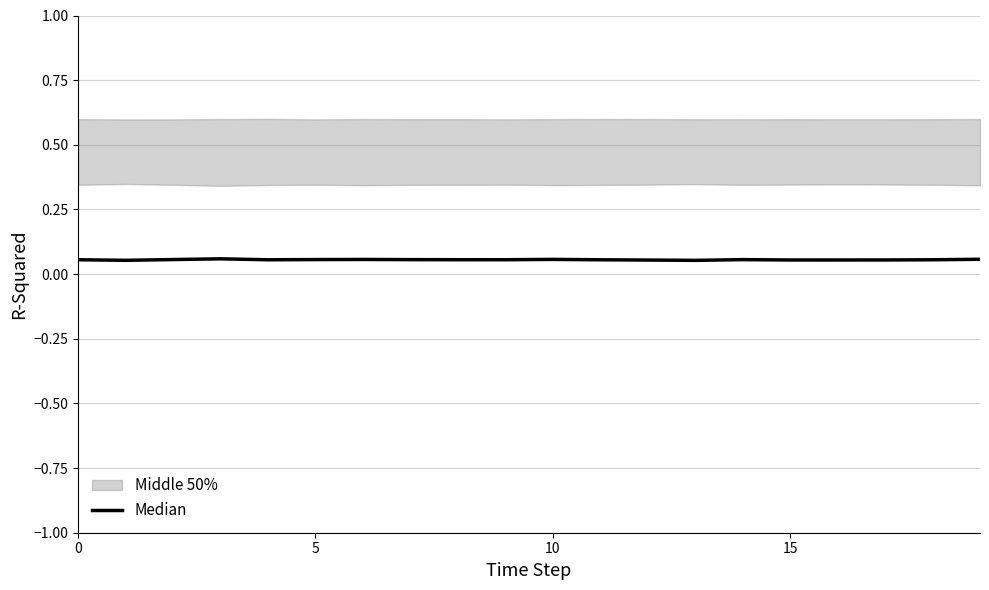

The chart shows a value of 0.1 at 7. True or false?

True